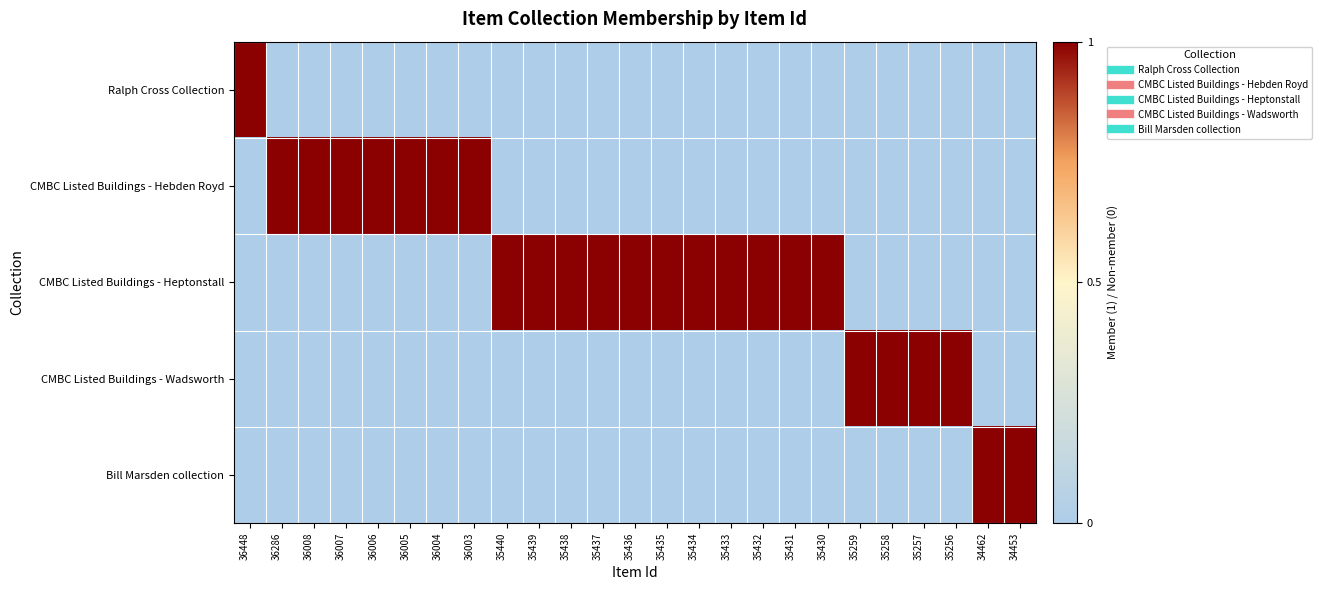

Between 36008 and 35430, which is larger?

36008